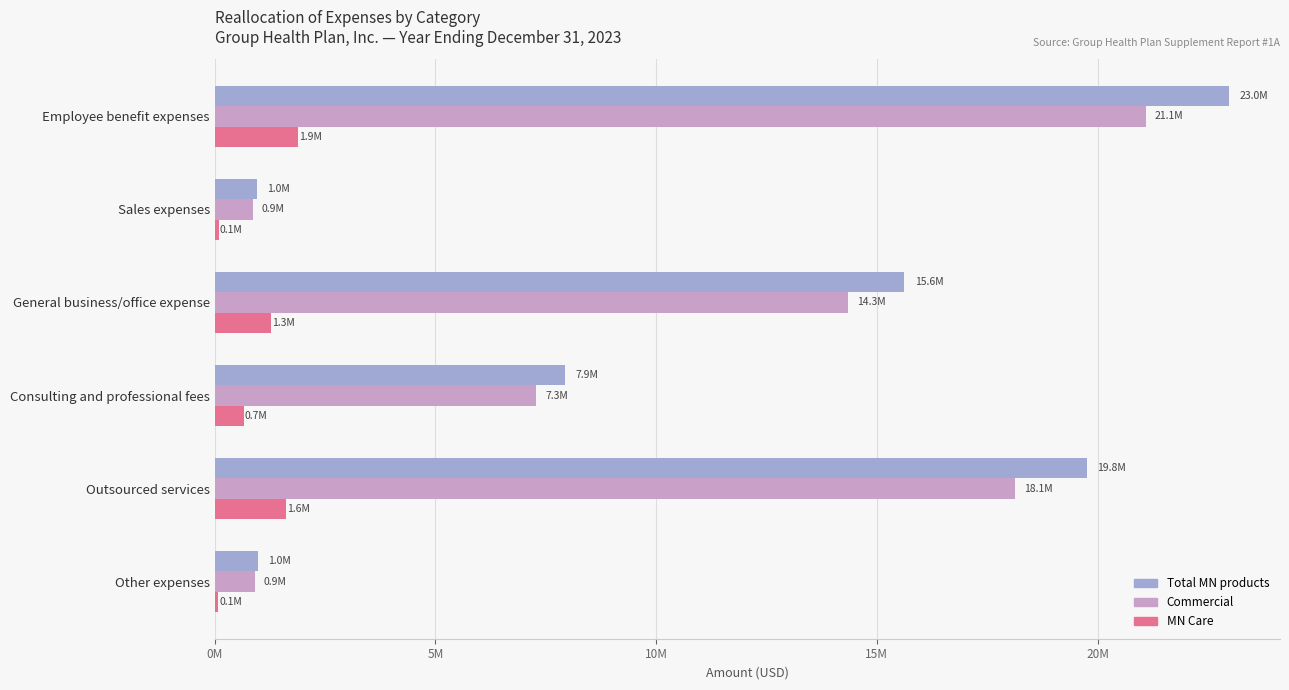

What is the greatest value displayed?

22983727